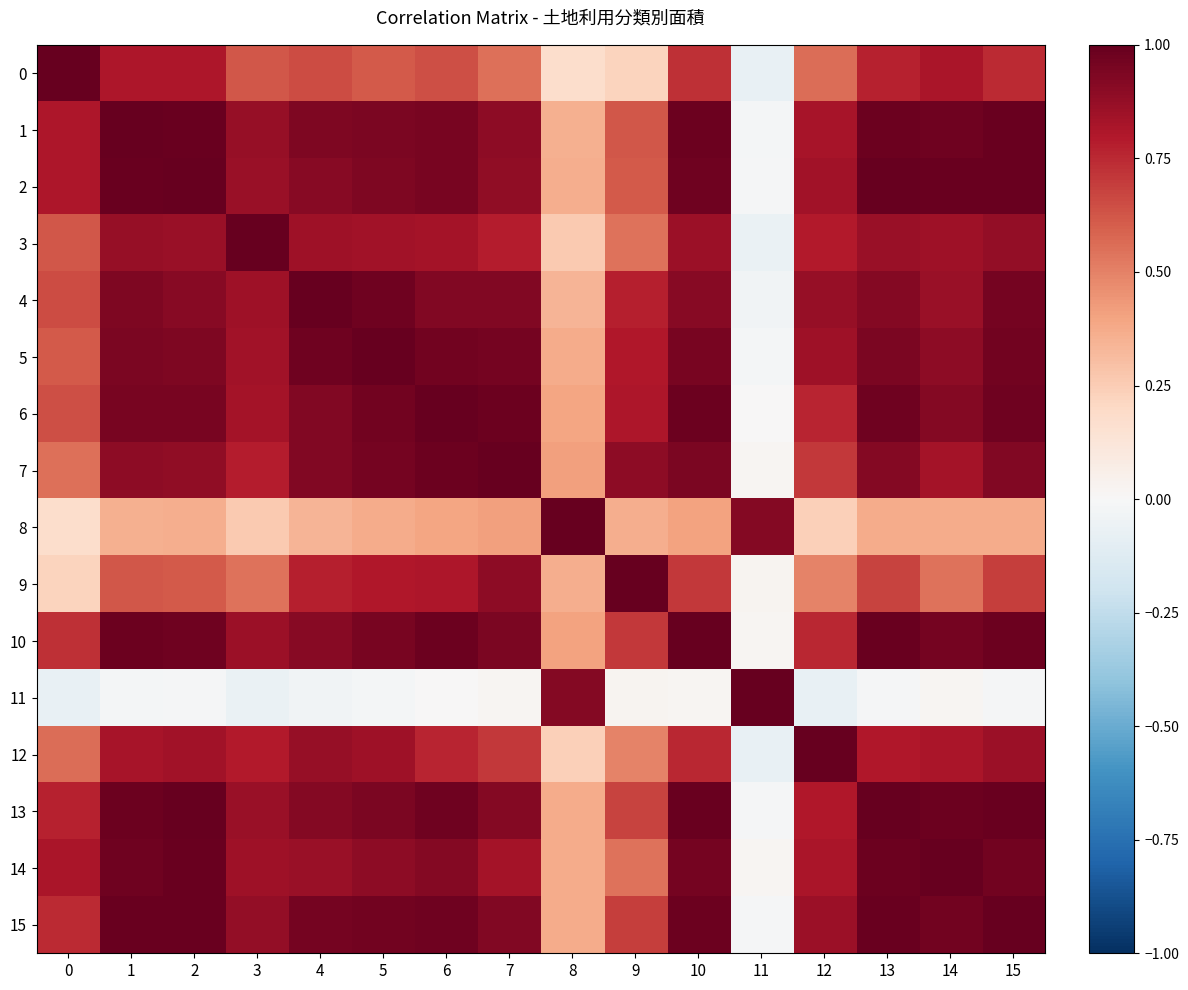

Which series has the largest range (max minus min)?

11